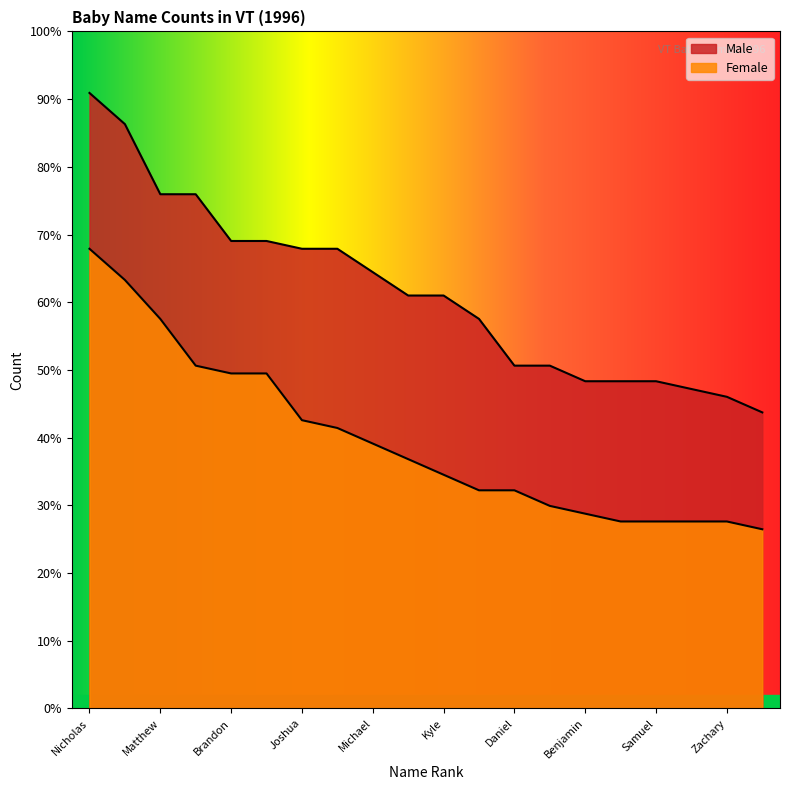

True or false: Female has more than 1 interior local peaks.

False